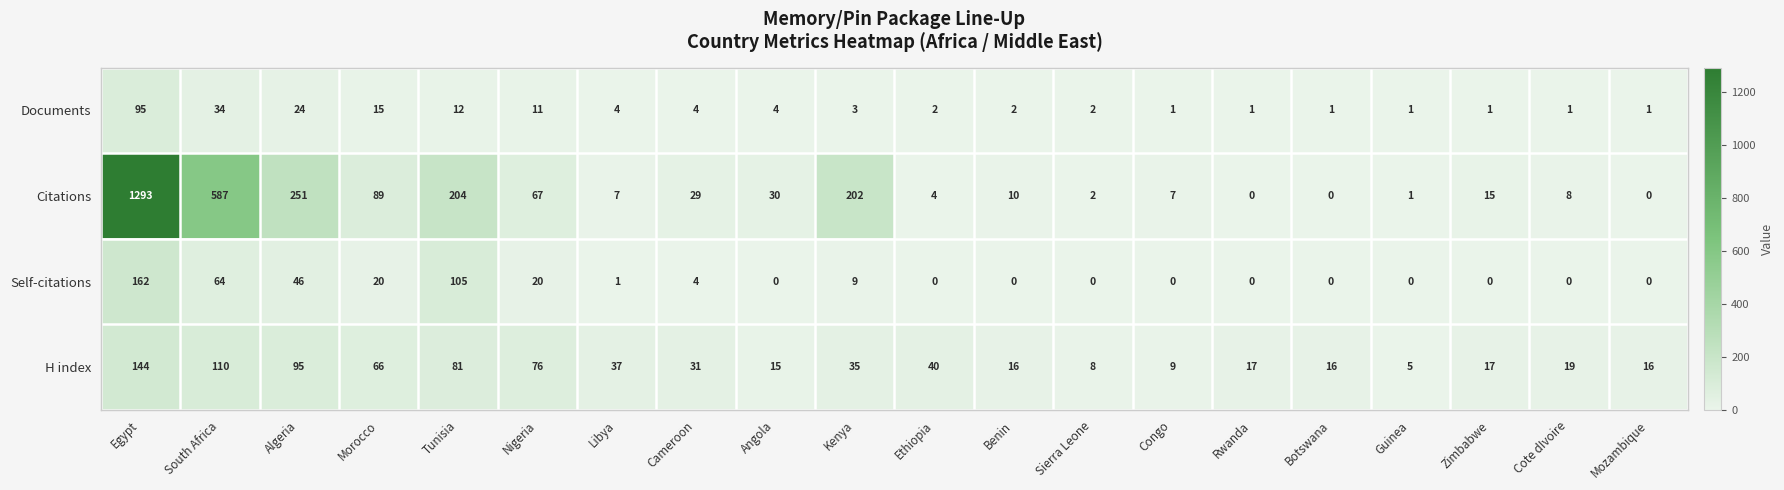

List the series in order of their peak value, lowest first.

Documents, H index, Self-citations, Citations